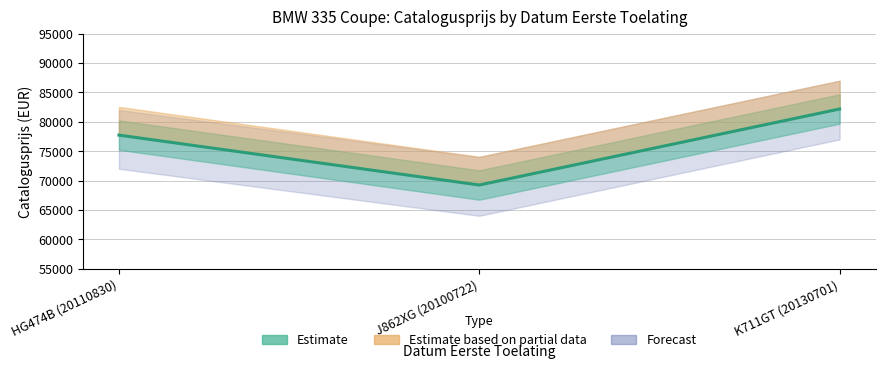

The value at J862XG (20100722) is 122960. True or false?

False